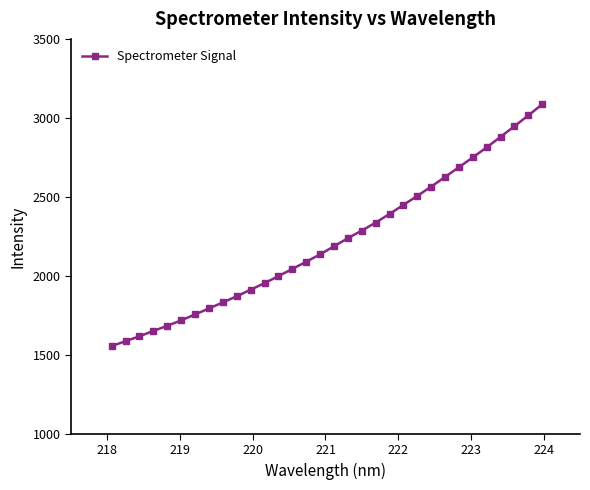

Reading left to right, list all the values displayed in this chart.

1555.4	1586.4	1617.6	1651.2	1683.8	1718.2	1755.8	1793.4	1832.0	1870.7	1912.3	1953.8	1998.4	2043.9	2089.3	2136.1	2187.3	2238.4	2286.8	2336.9	2391.9	2449.1	2506.2	2564.8	2626.2	2687.6	2750.0	2813.3	2880.1	2947.3	3015.7	3085.6